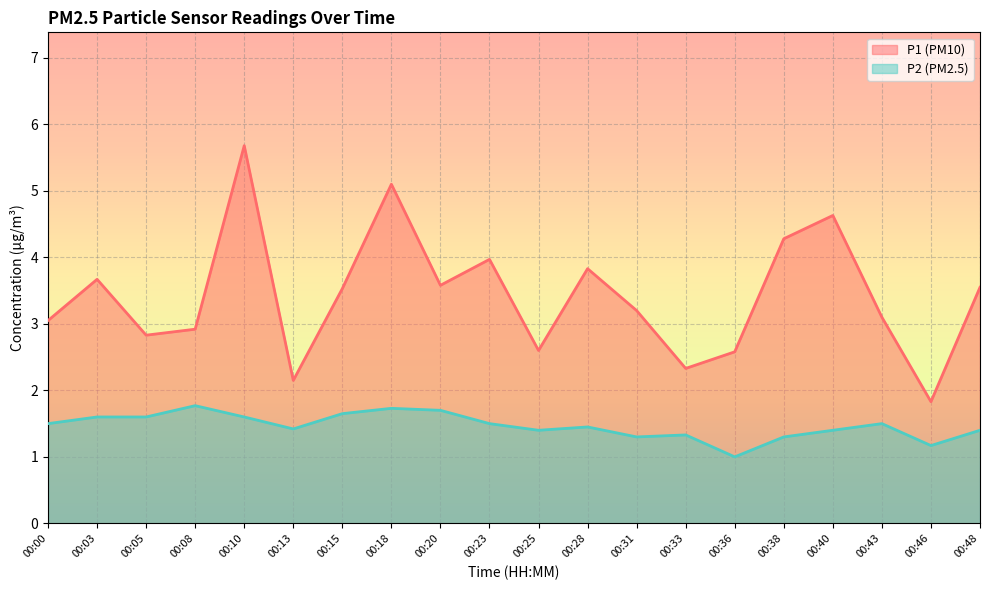

Between 00:03 and 00:10, which series saw the biggest shift?

P1 (PM10)